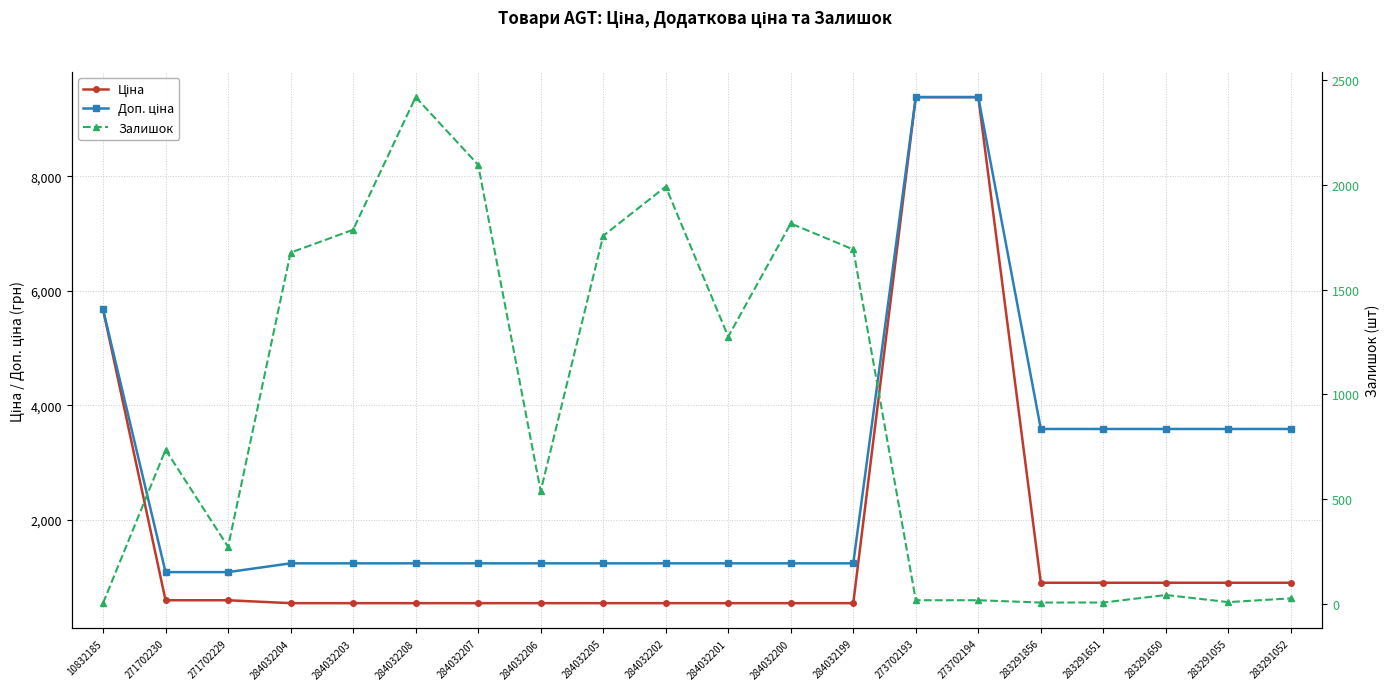

True or false: Залишок and Ціна cross at least once.

True